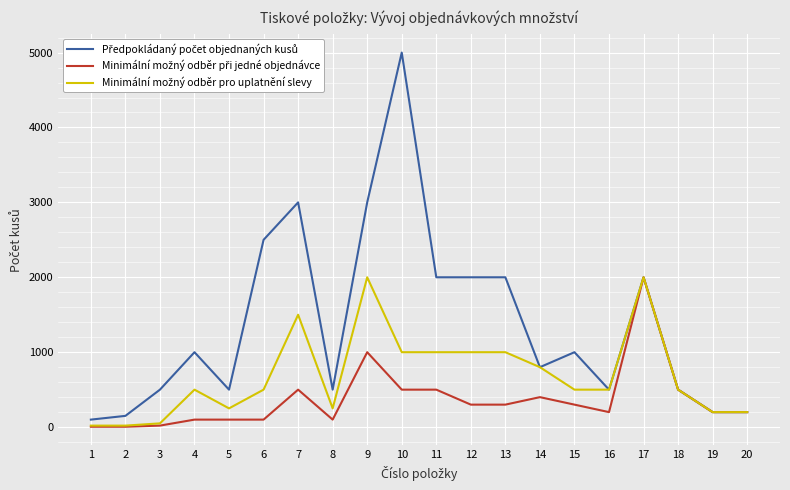

At which category is the sum across all series the highest?

10